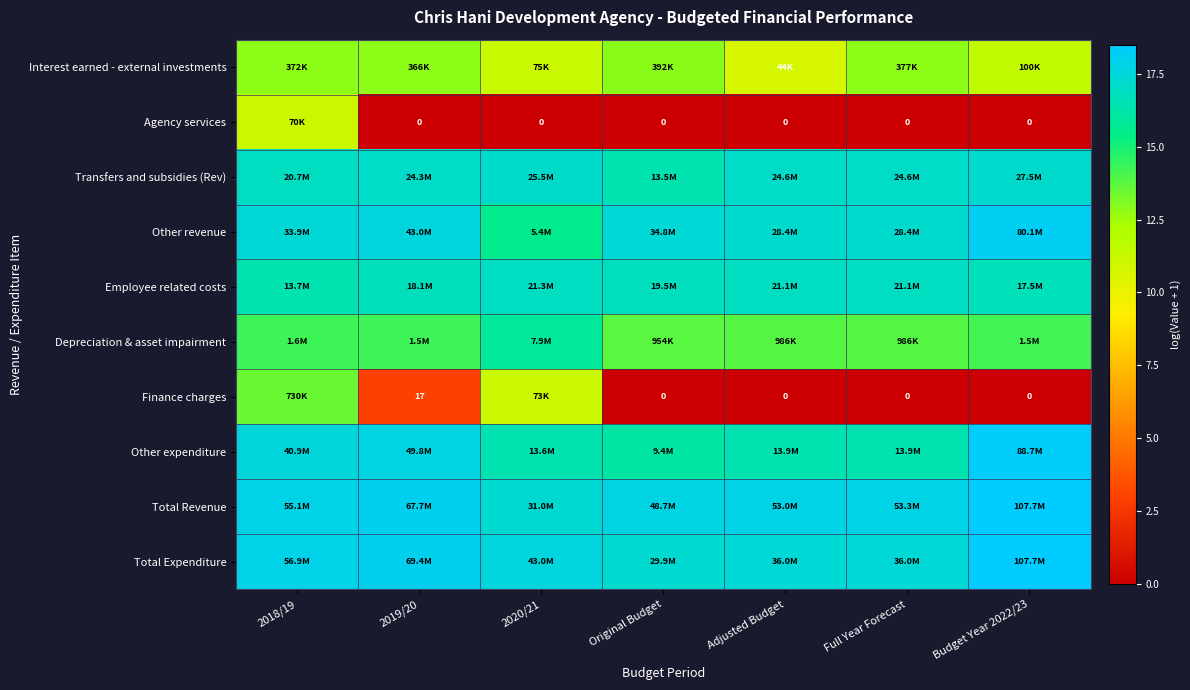

What is the total value across all series at Budget Year 2022/23?

133.0